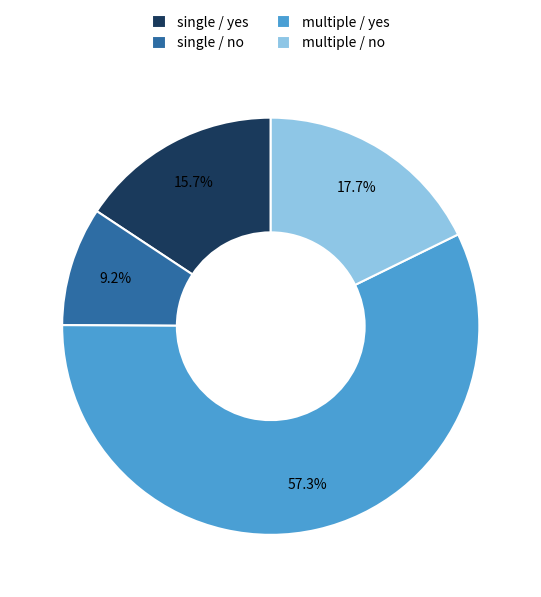

To the nearest percent, what percentage of the pie is multiple / no?

18%